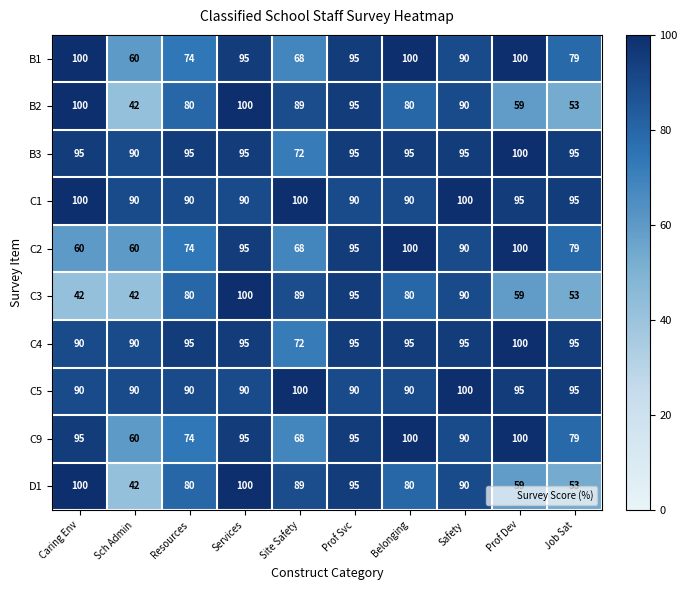

Which category has the lowest value in the B2 series?

Sch Admin